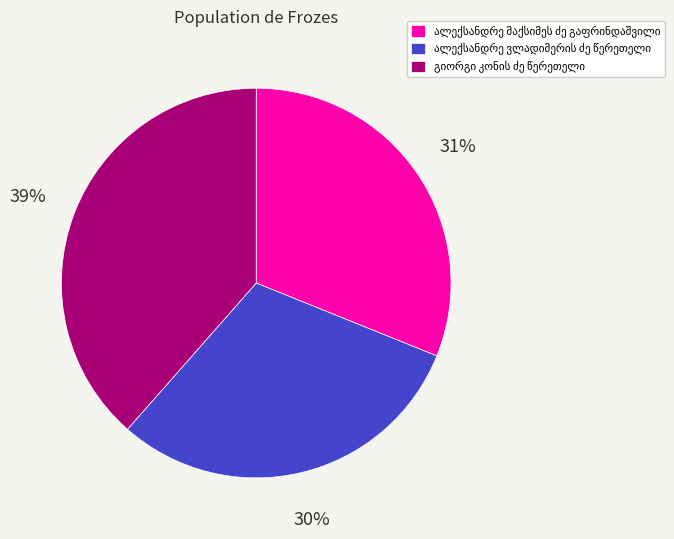

To the nearest percent, what is the average slice percentage?

33%